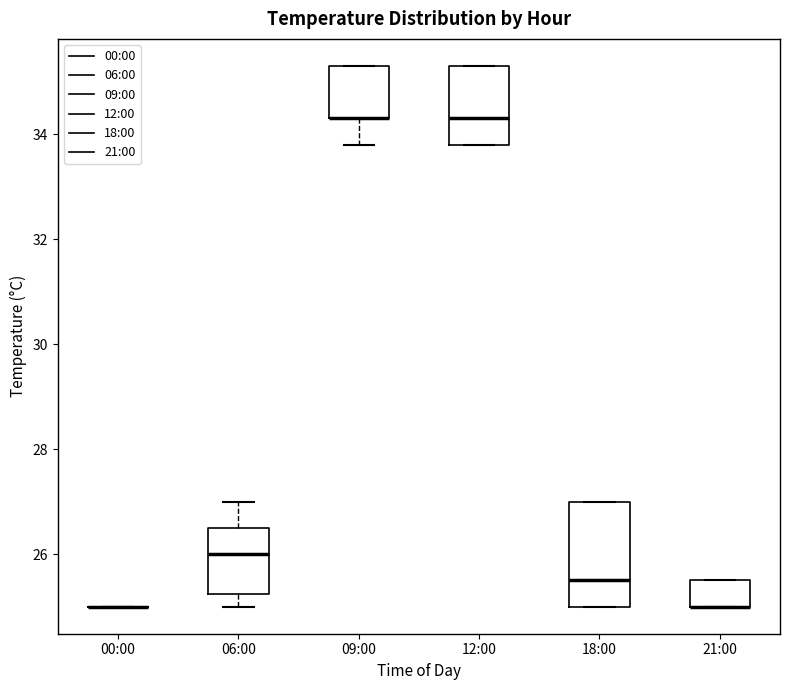

Which box is the tallest, from its lower edge to its upper edge?

18:00